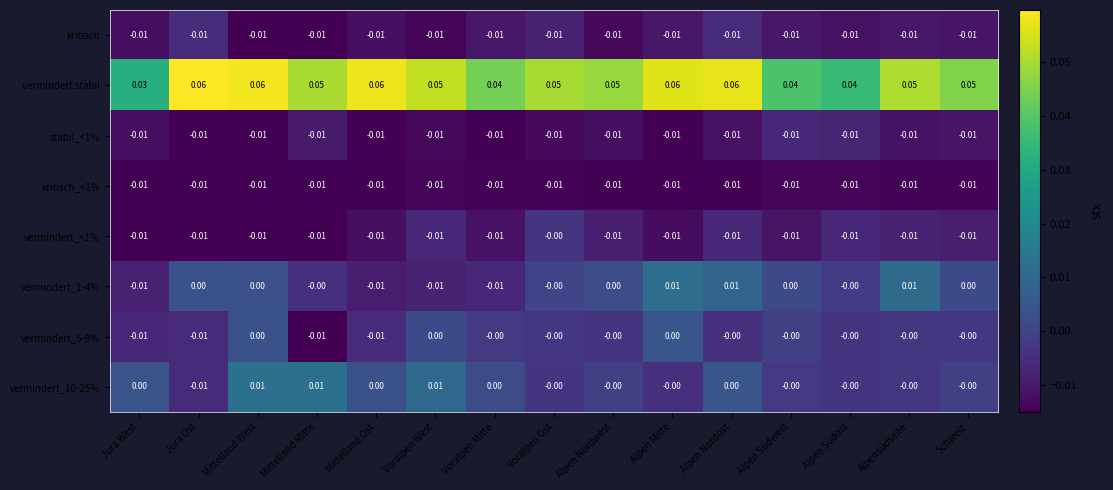

Which series has the widest spread of values?

vermindert stabil